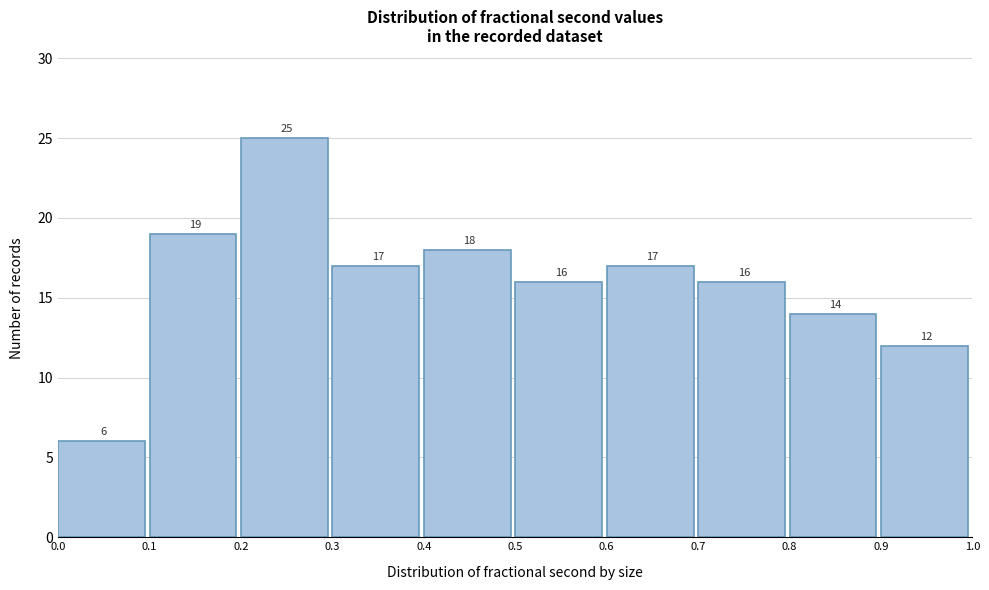

Reading left to right, list every bar in this chart as the range it spans on the x-axis followed by its height.

0.0 to 0.1: 6
0.1 to 0.2: 19
0.2 to 0.3: 25
0.3 to 0.4: 17
0.4 to 0.5: 18
0.5 to 0.6: 16
0.6 to 0.7: 17
0.7 to 0.8: 16
0.8 to 0.9: 14
0.9 to 1.0: 12